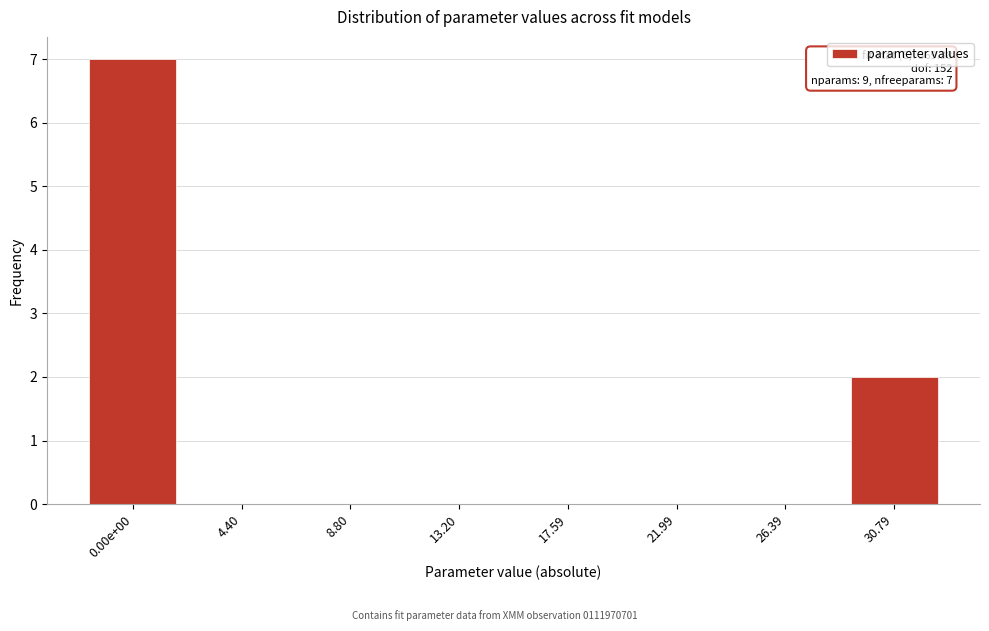

Reading left to right, what are all the values shown in this chart?

0.00e+00=7	4.40=0	8.80=0	13.20=0	17.59=0	21.99=0	26.39=0	30.79=2